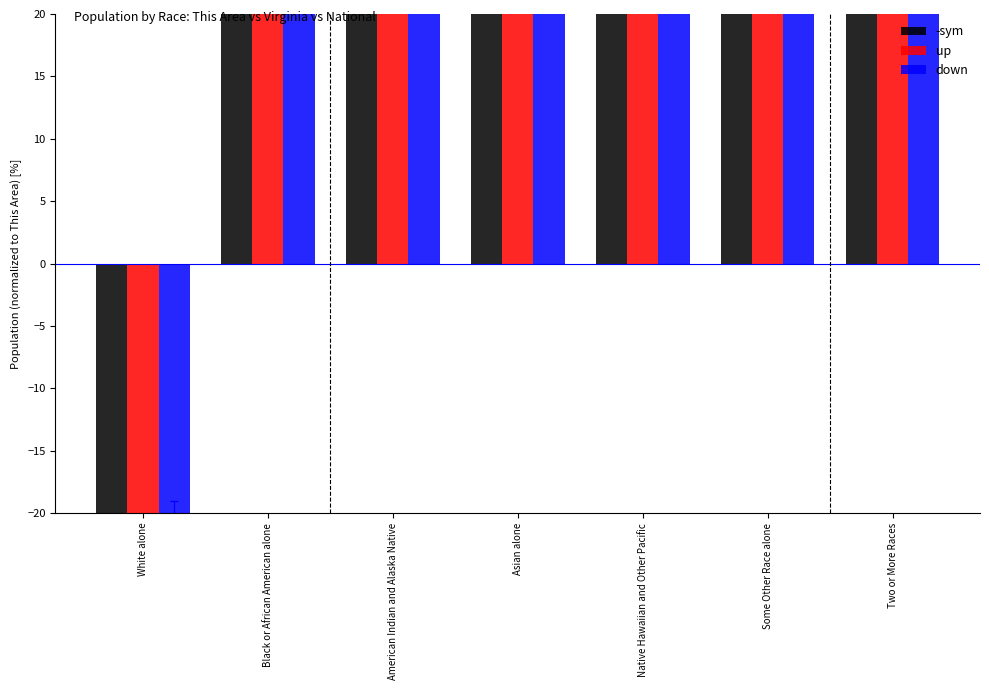

What is the total value across all series at White alone?

-66.5